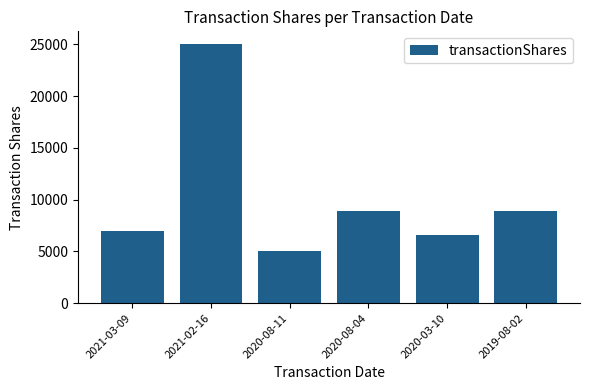

How many bars are there in total?

6